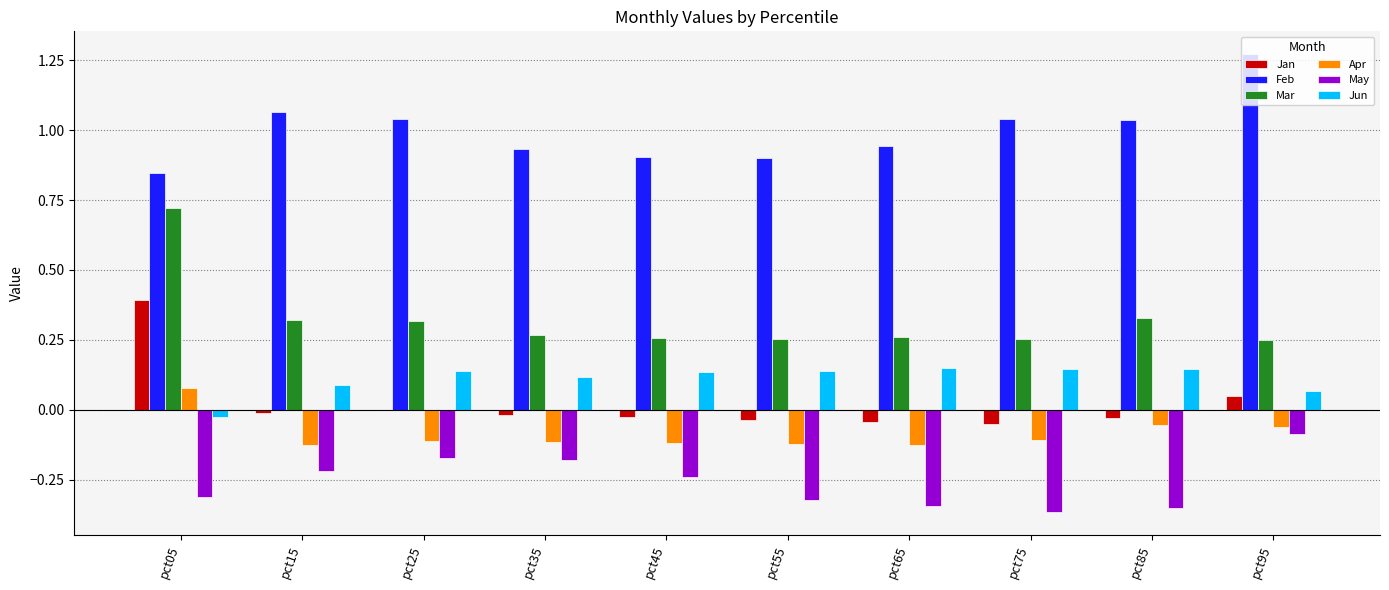

Which series changed the most between pct05 and pct25?

Mar